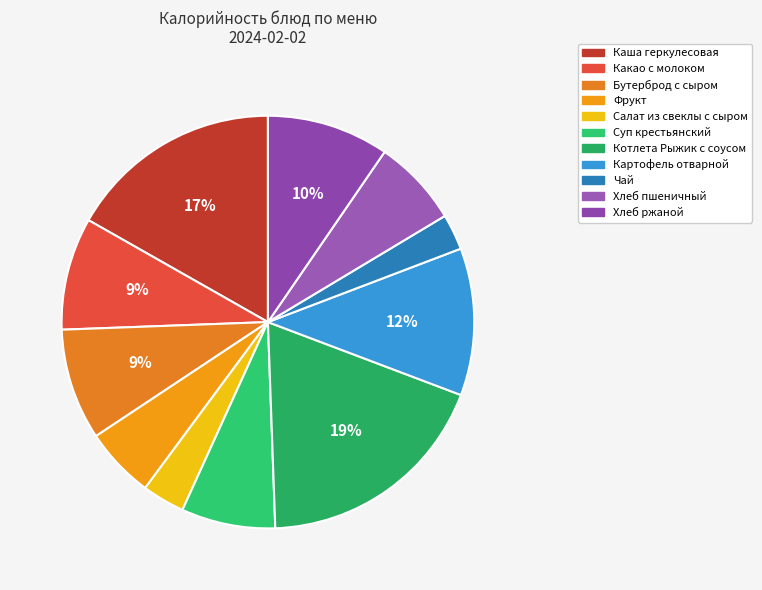

Is the sum of Чай and Каша геркулесовая greater than half?

No